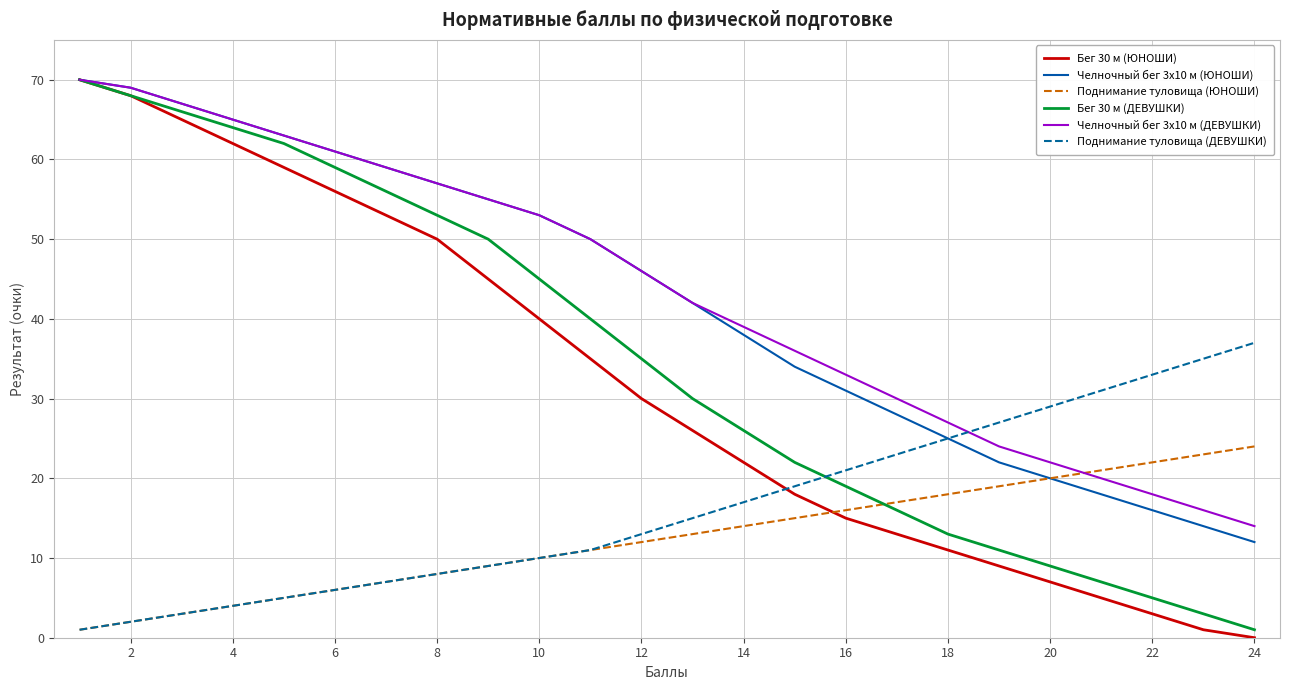

What is the greatest value displayed?

70